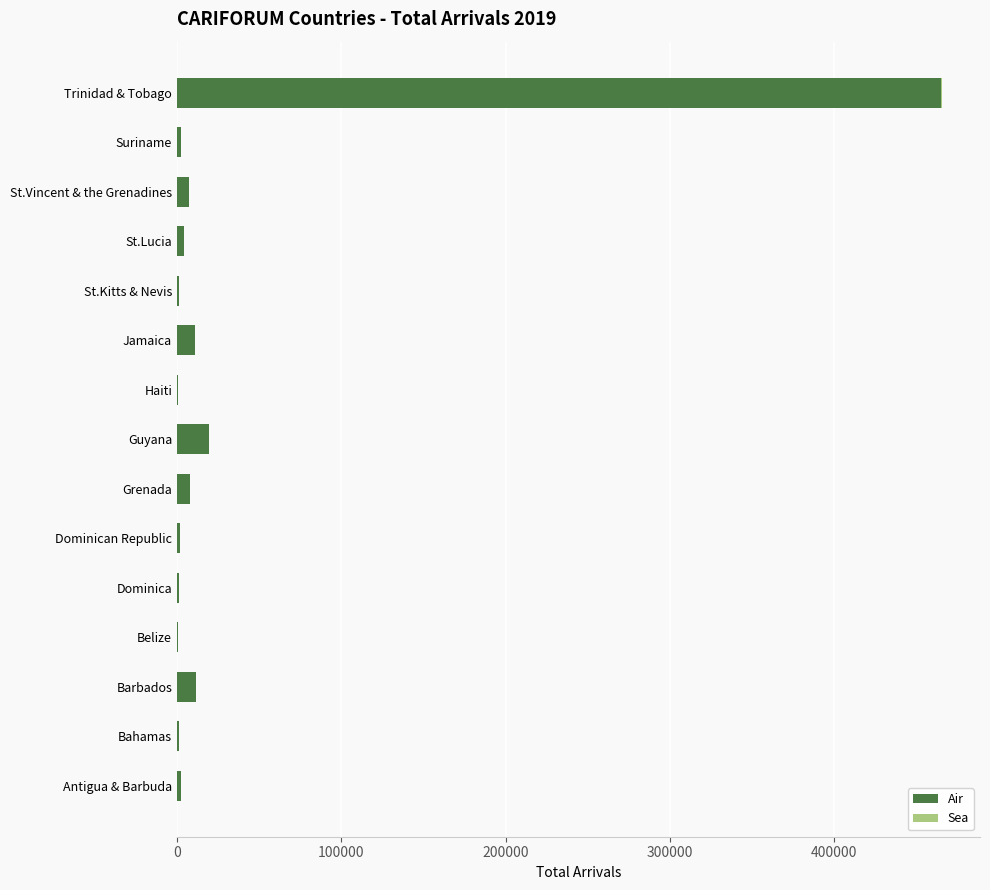

What is the highest value of the Air series?

465140